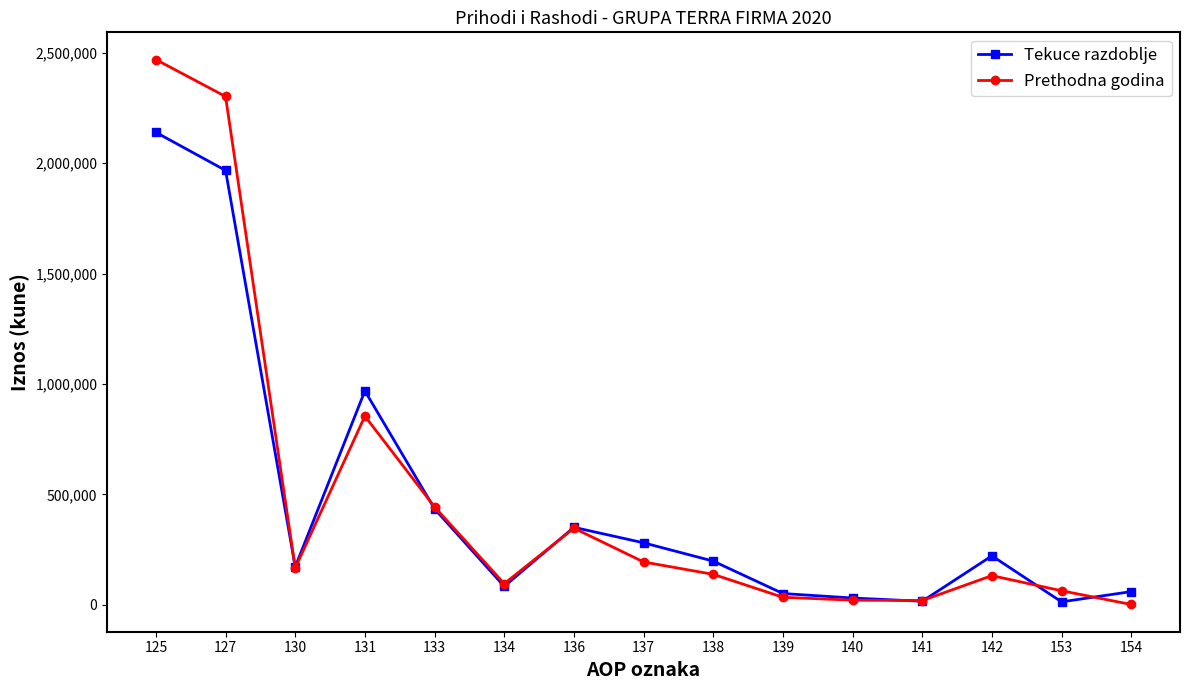

How many lines are shown in the chart?

2